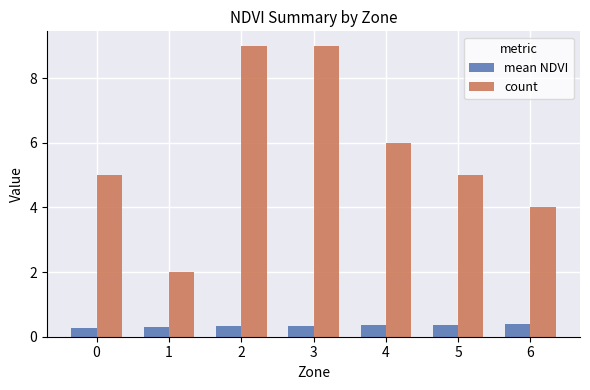

Rank the series by their average value, from lowest to highest.

mean NDVI, count